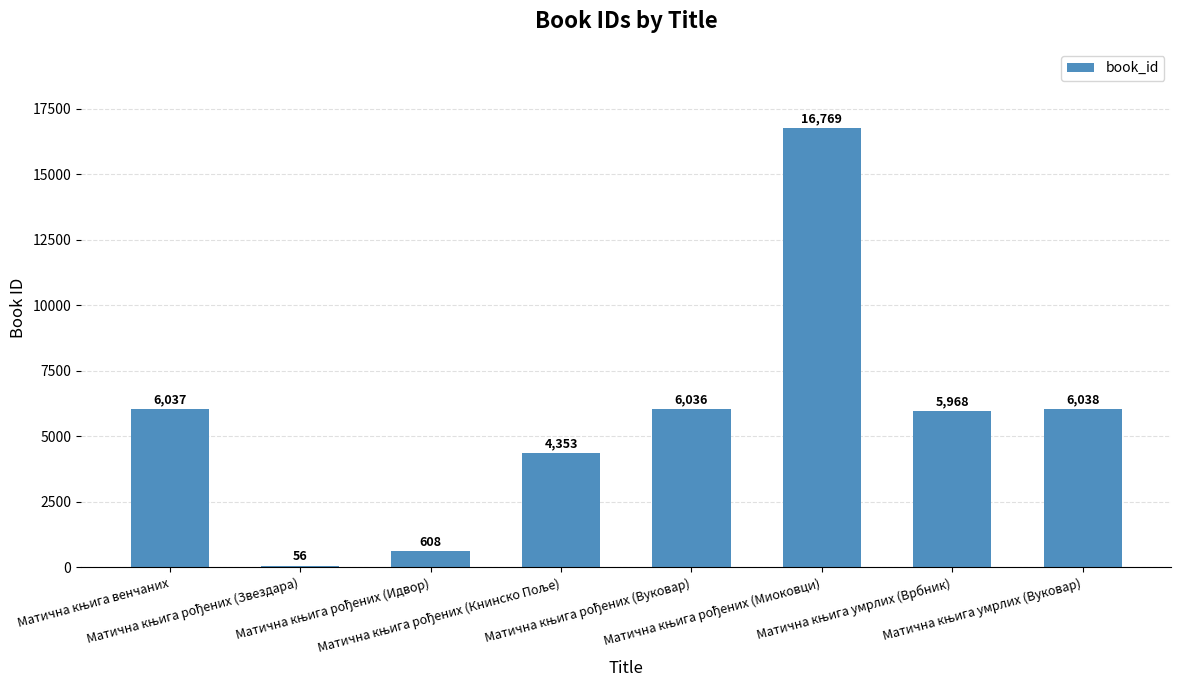

What is the greatest value displayed?

16769